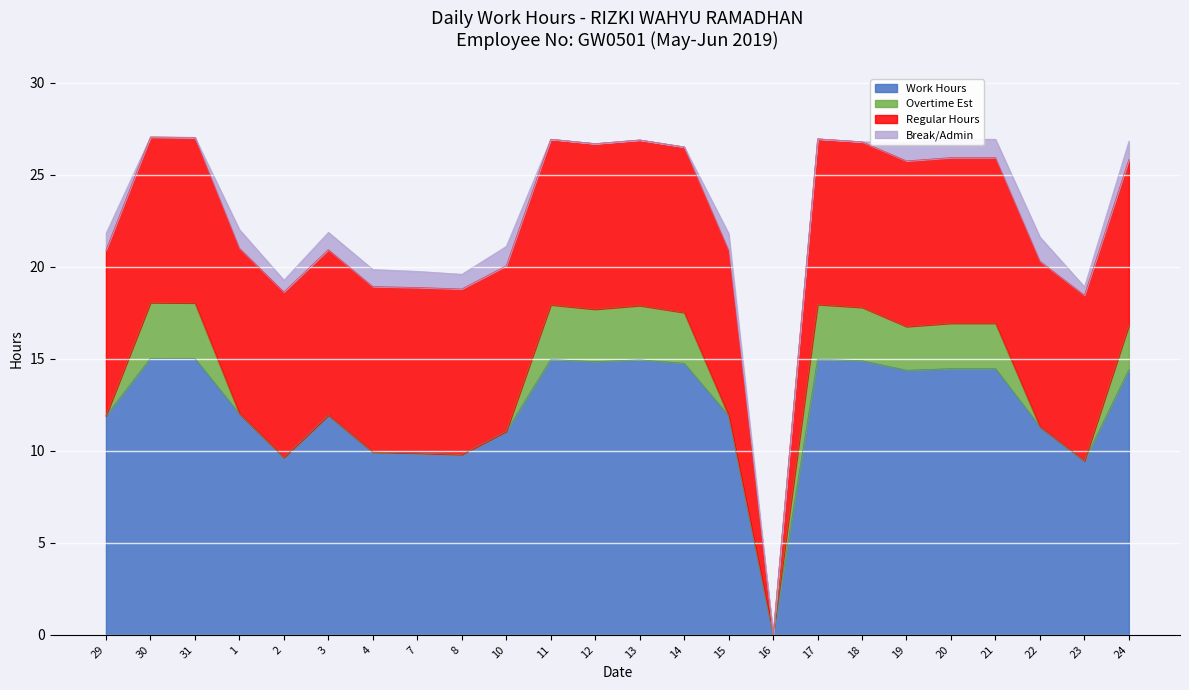

At which category does Work Hours reach its first local valley?

2